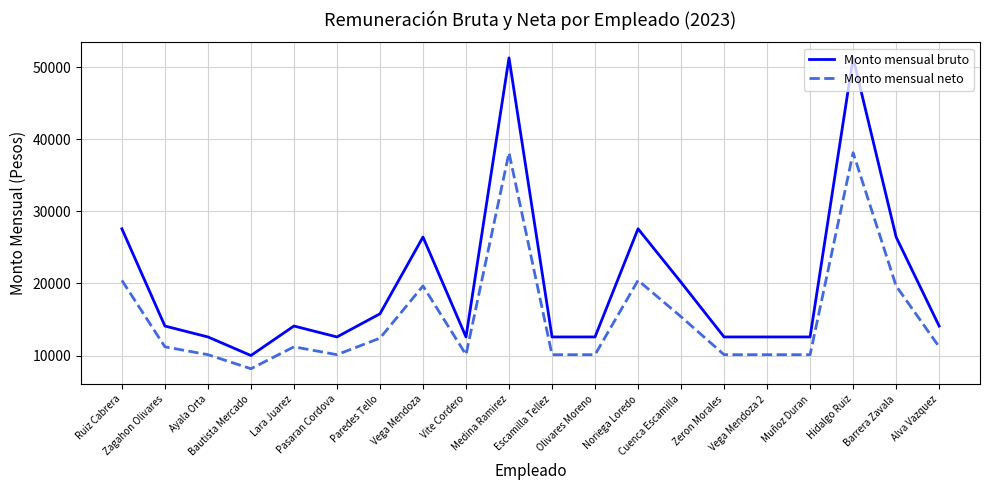

Which series has the largest range (max minus min)?

Monto mensual bruto